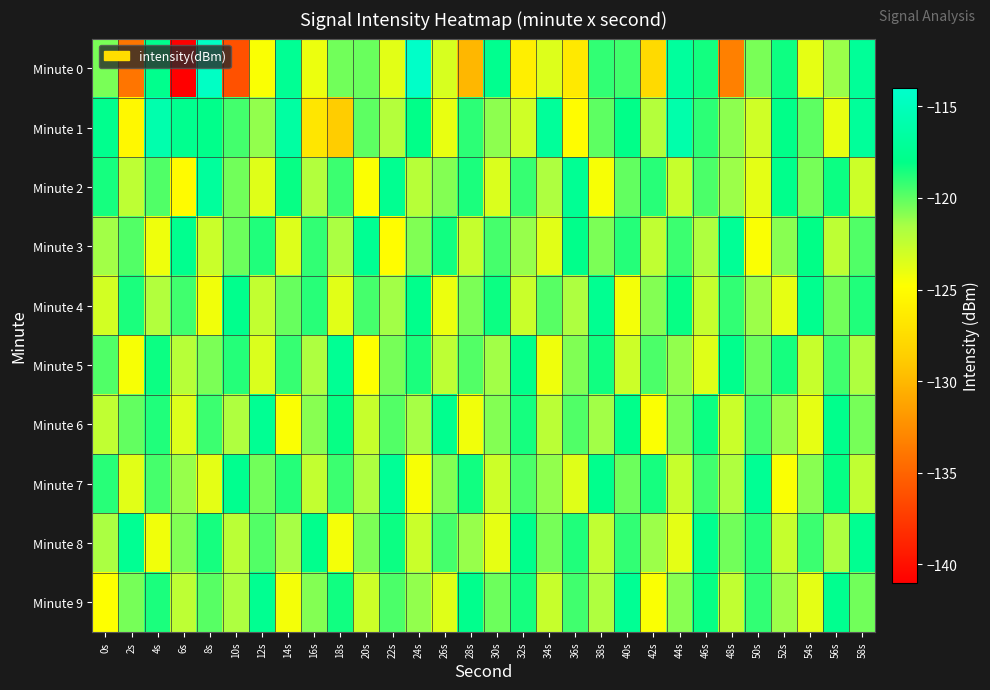

What is the minimum value shown in the chart?

-141.0